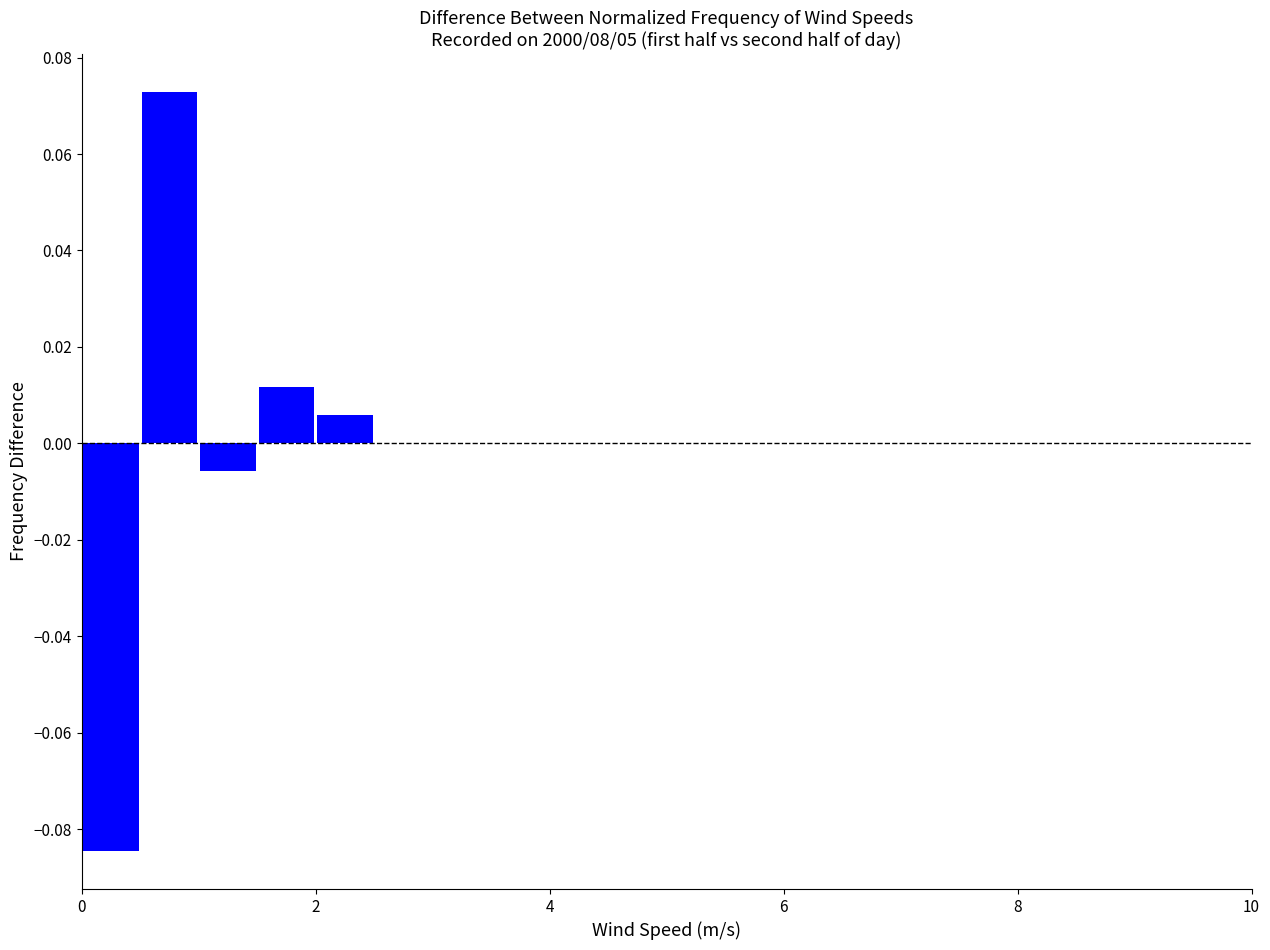

Read against the x-axis, roughly where is the centre of the tallest bar?

0.8